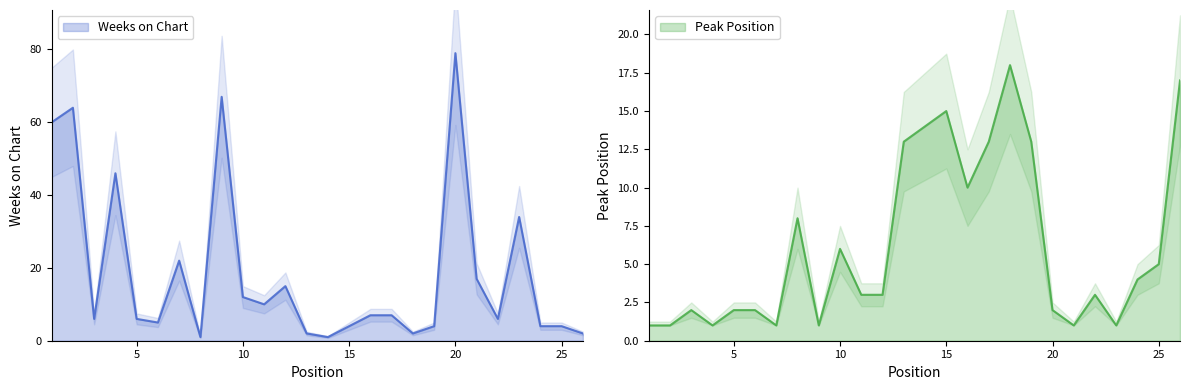

How many interior local peaks does the Weeks on Chart series have?

7